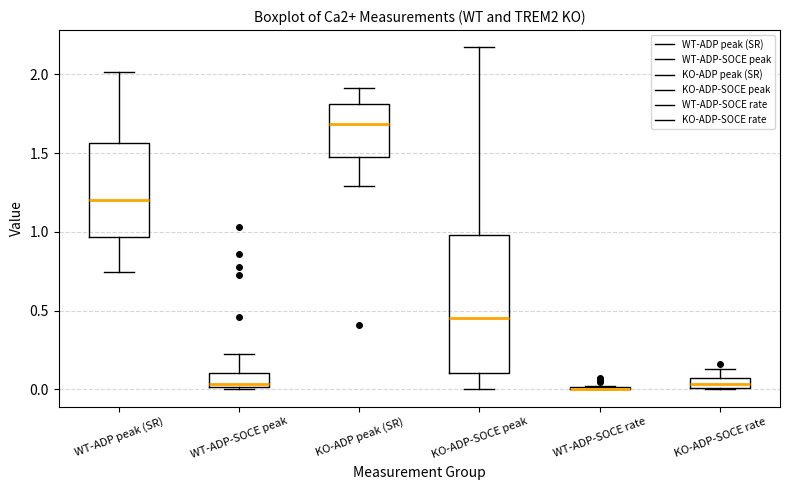

Which box is the tallest, from its lower edge to its upper edge?

KO-ADP-SOCE peak